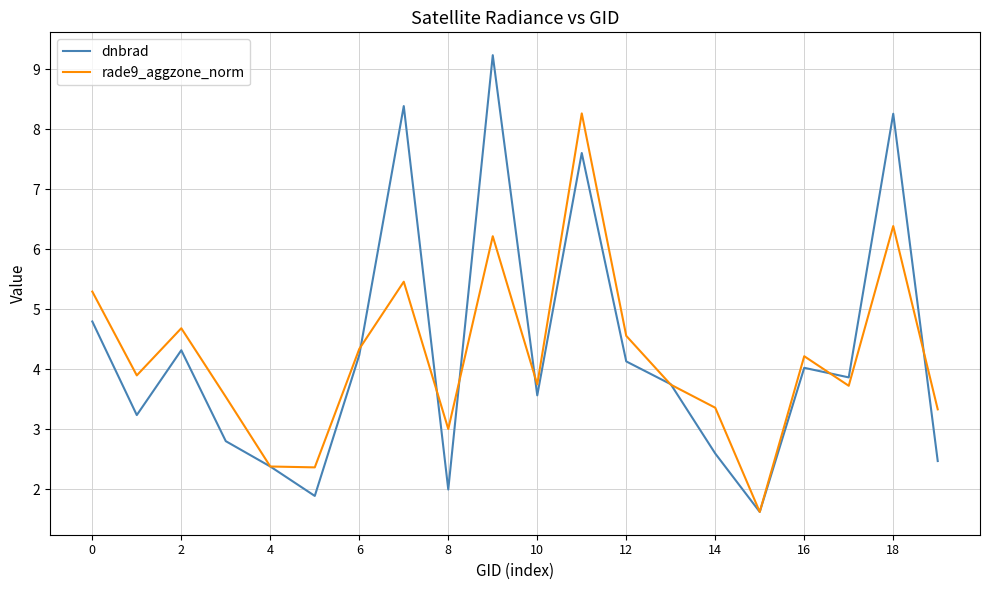

Which series has the widest spread of values?

dnbrad